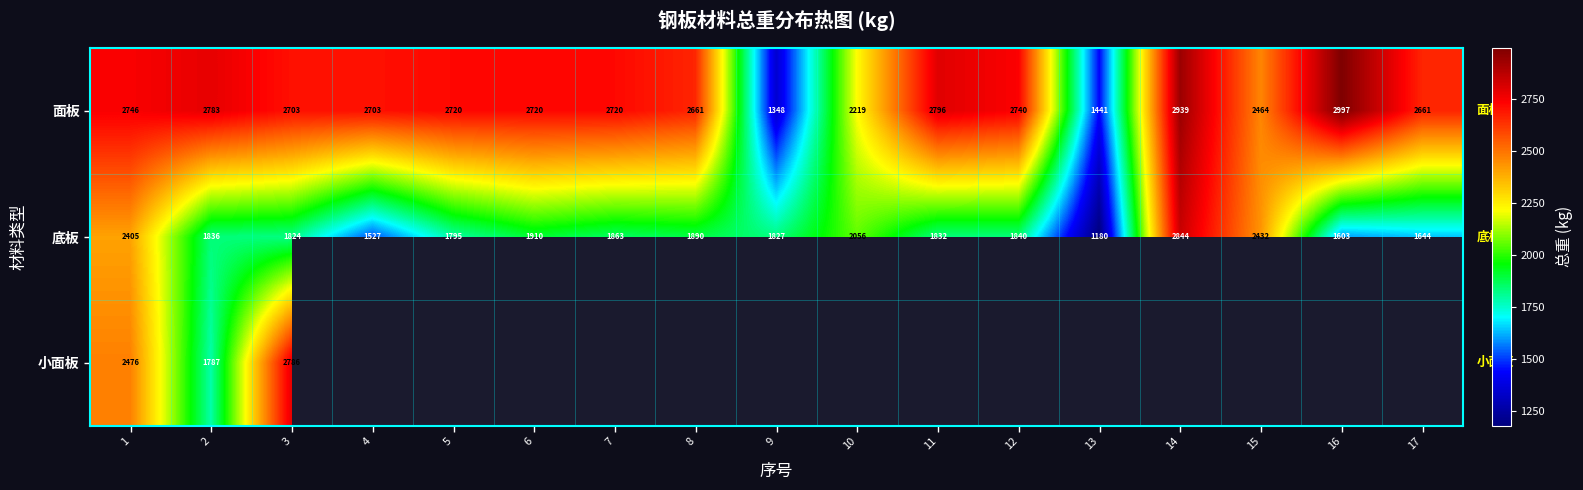

Rank the categories by 底板 value from lowest to highest.

13, 4, 16, 17, 5, 3, 9, 11, 2, 12, 7, 8, 6, 10, 1, 15, 14